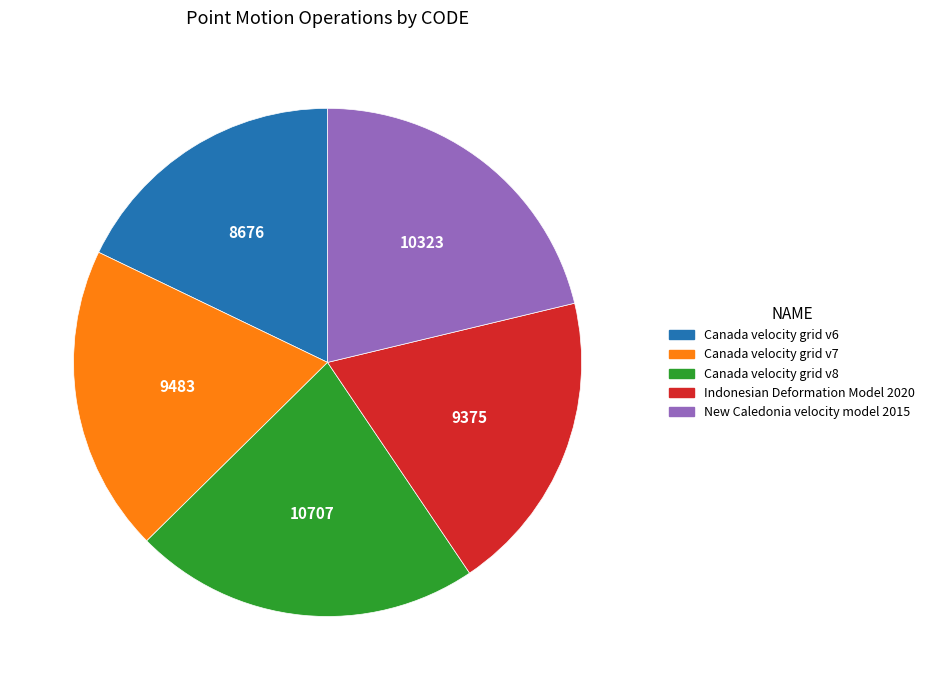

What is the smallest slice in the pie chart?

Canada velocity grid v6